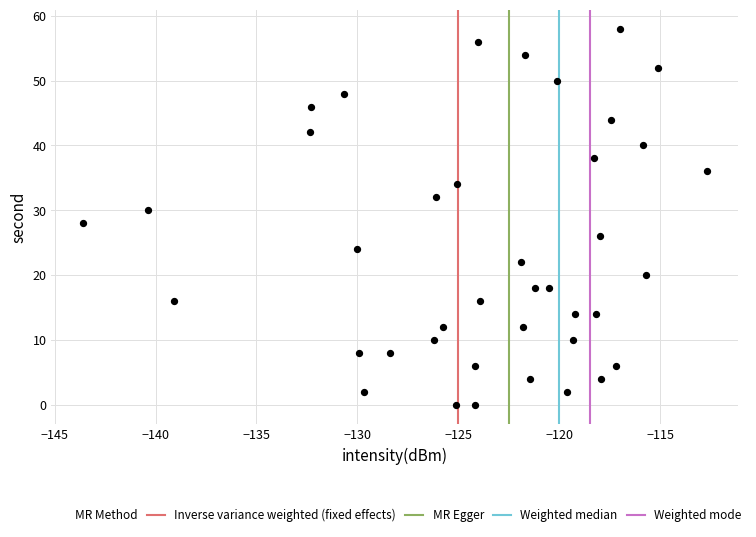

What is the range of Y values (max minus min)?

58